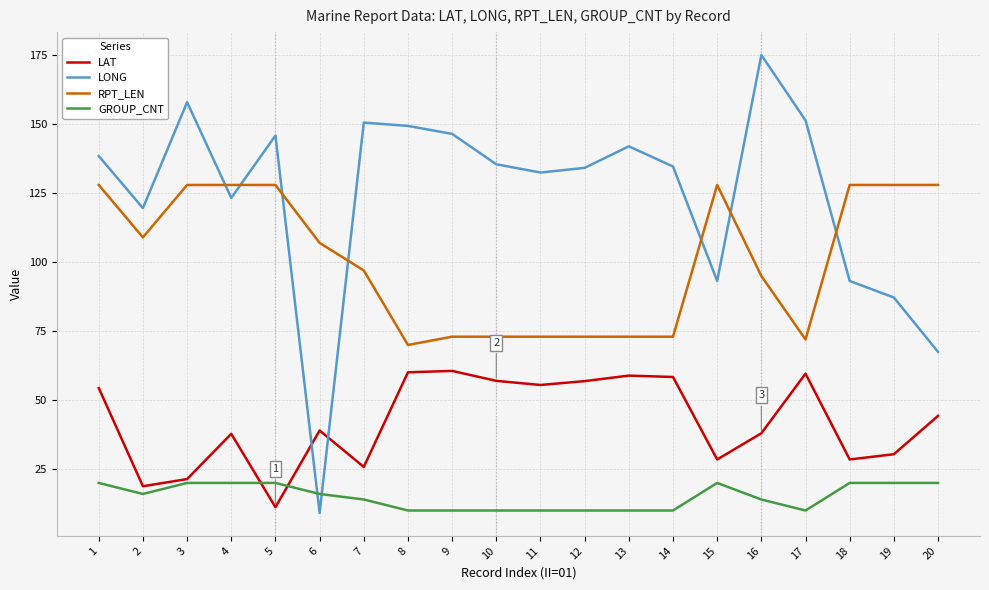

Which series has the widest spread of values?

LONG